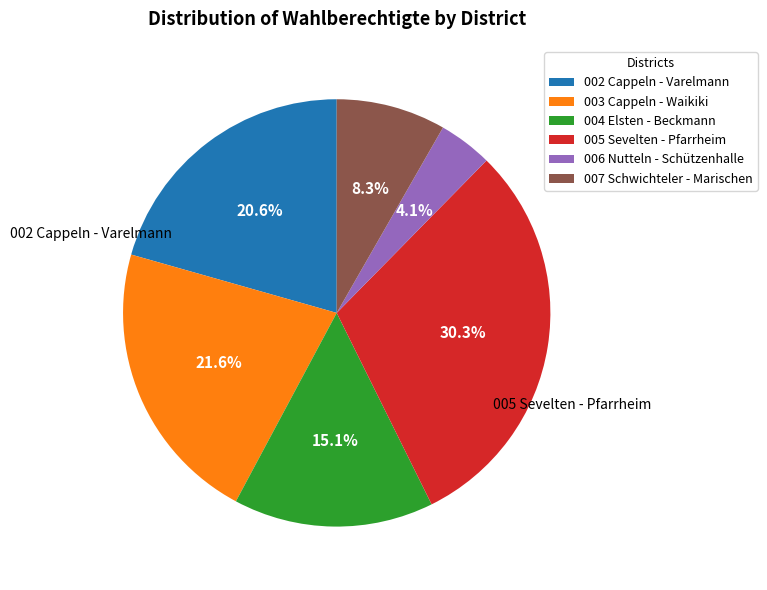

Is there any slice that represents more than half of the pie?

No